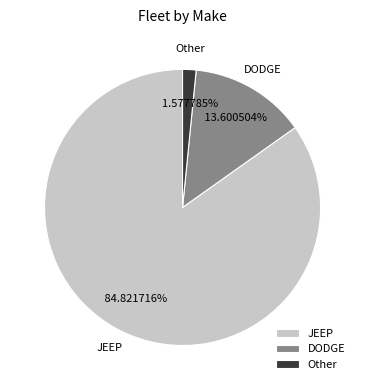

What percentage is the JEEP slice, to the nearest percent?

85%